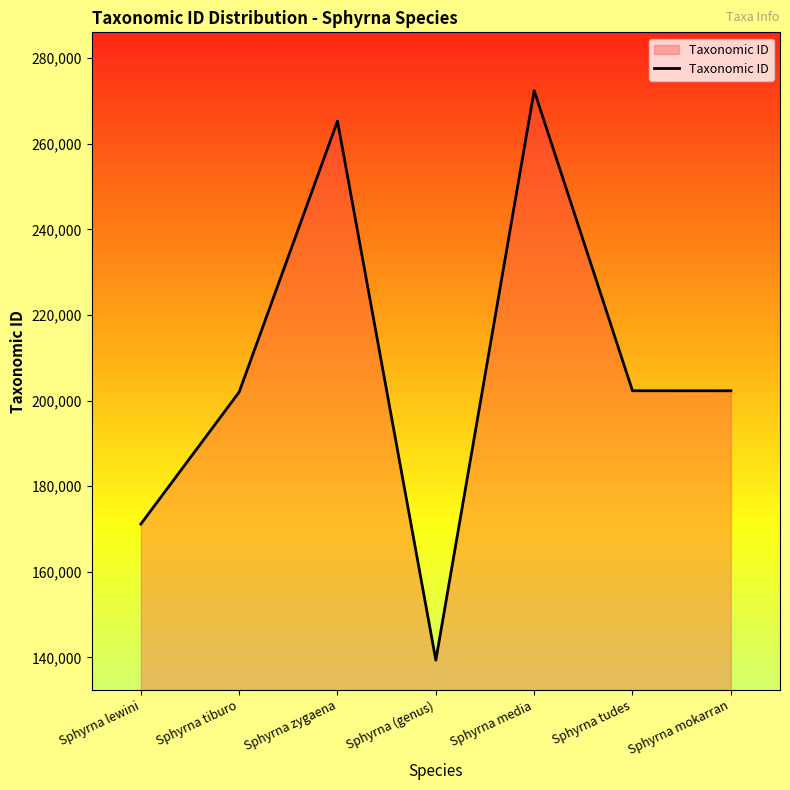

Read the value at Sphyrna mokarran, to the nearest 100.

202300